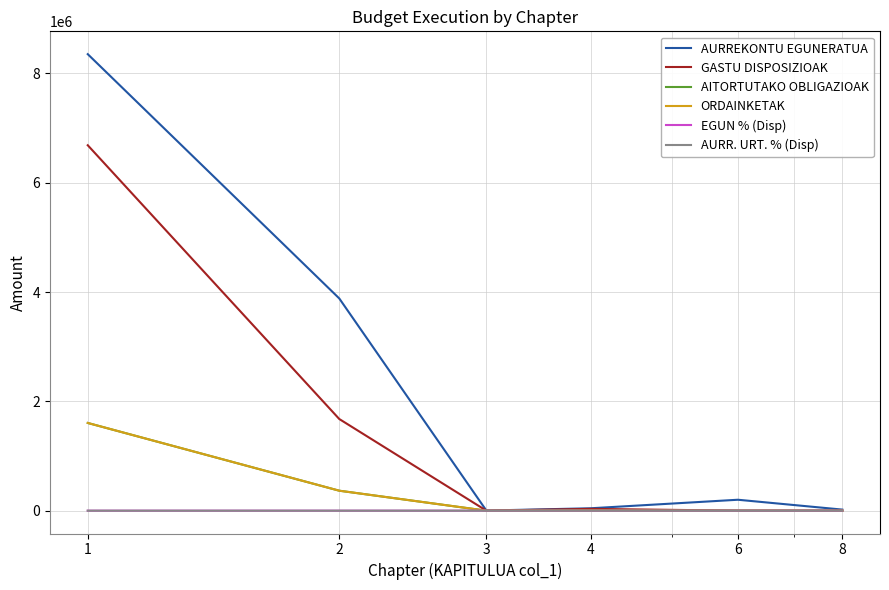

Is this an area chart (filled region under the line)?

No